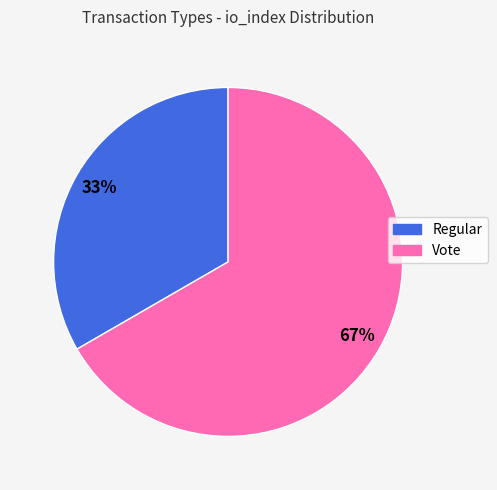

Count the number of slices in the pie.

2